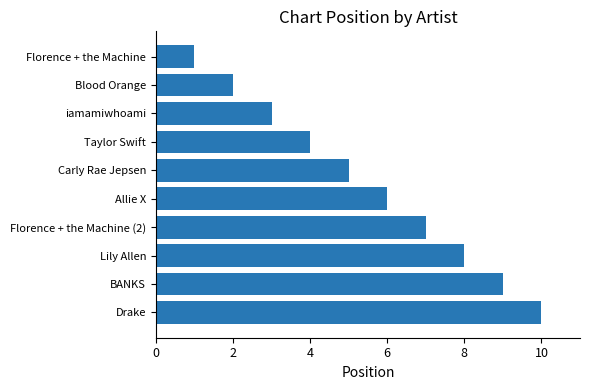

Which category has the highest value across all series?

Drake